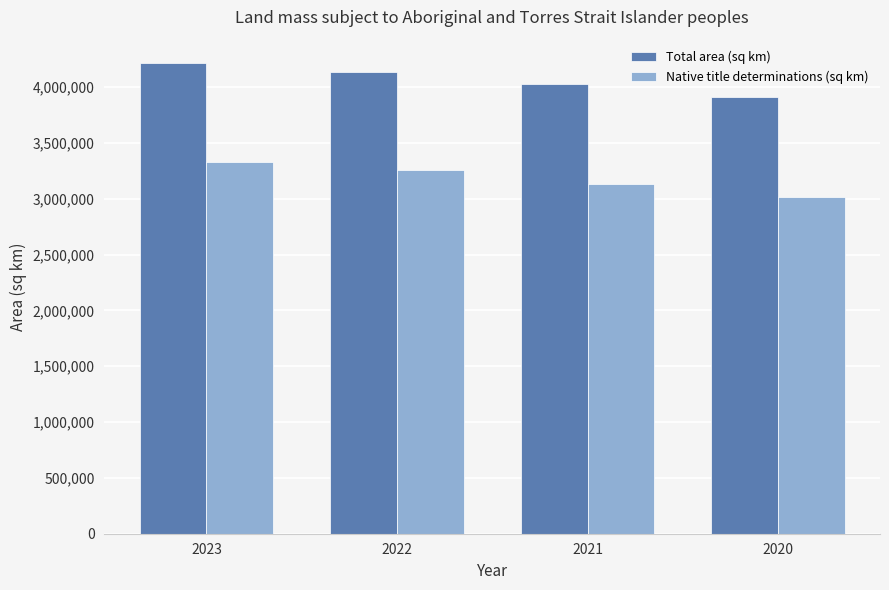

What is the spread (max minus min) of values at 2023?

880490